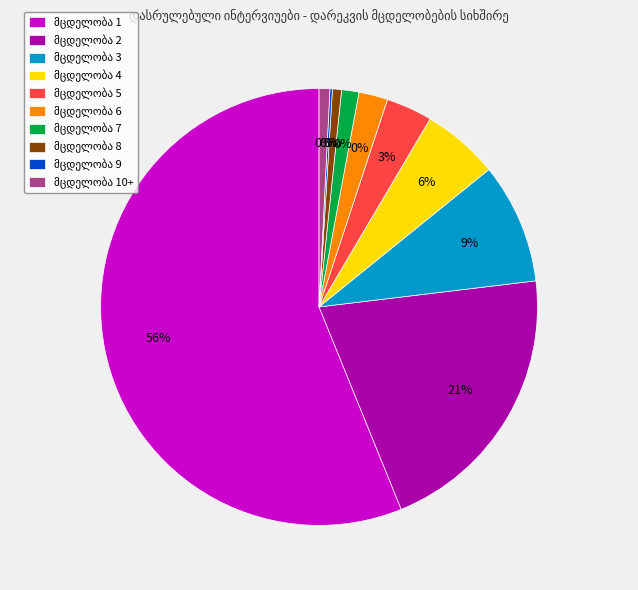

To the nearest percent, what portion does 8 represent?

1%